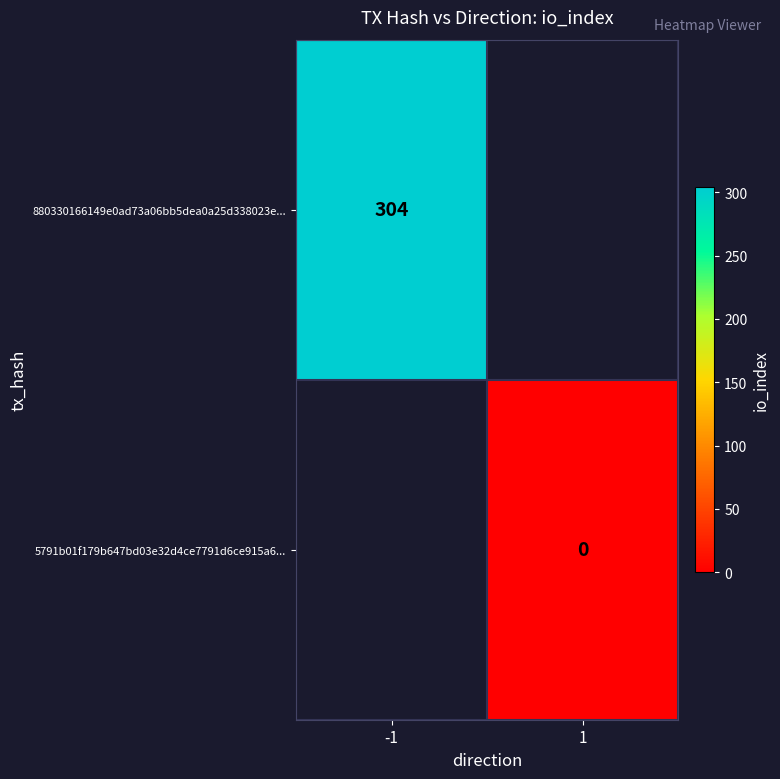

The 880330166149e0ad73a06bb5dea0a25d338023e... series shows 200 at -1. True or false?

False